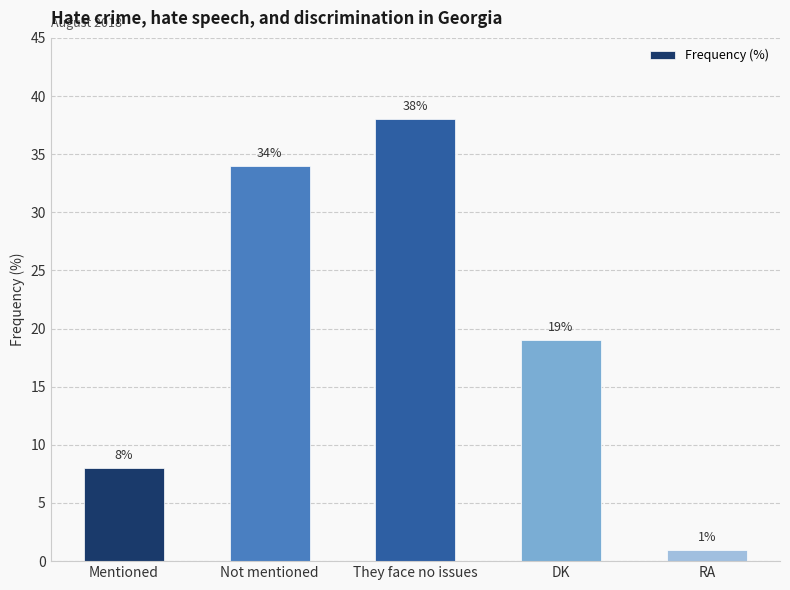

Reading right to left, transcribe all the data shown in this chart.

1	19	38	34	8